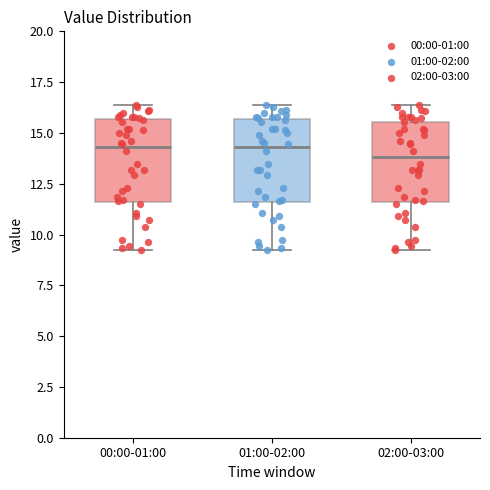

Where is the lower edge of the box for 00:00-01:00 on the y-axis? The values are not printed on the chart, so give them approximately, as read against the axis.

11.5